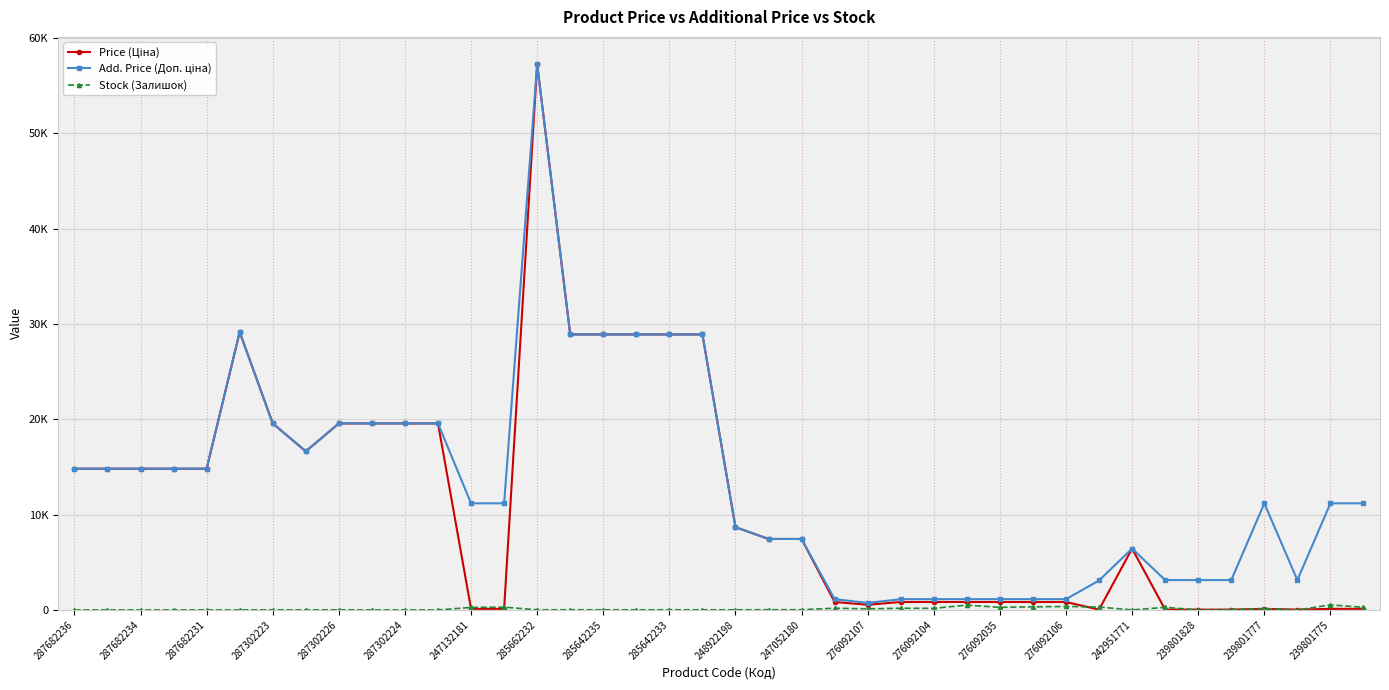

Is this an area chart (filled region under the line)?

No